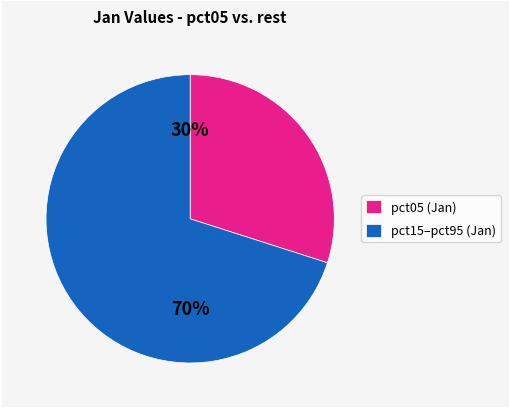

Do pct15–pct95 (Jan) and pct05 (Jan) together represent more than half of the pie?

Yes